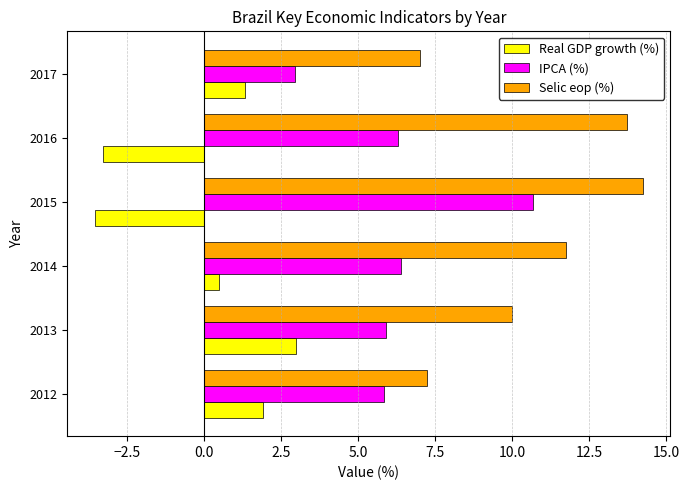

At which category is the sum across all series the highest?

2015